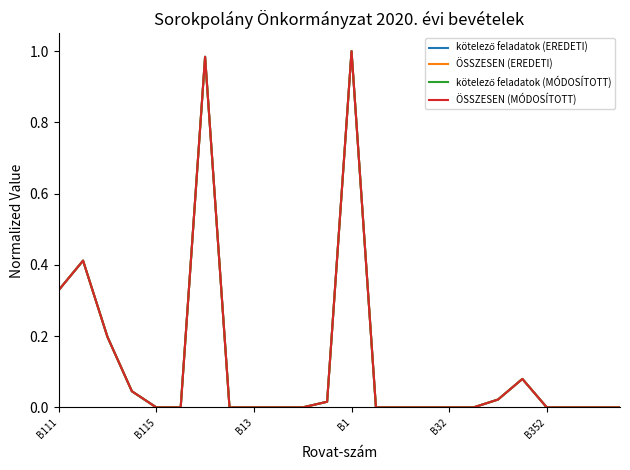

Reading left to right, list all the values displayed in this chart.

kötelező feladatok (EREDETI): 0.3	0.4	0.2	0.0	0.0	0.0	1.0	0.0	0.0	0.0	0.0	0.0	1.0	0.0	0.0	0.0	0.0	0.0	0.0	0.1	0.0	0.0	0.0	0.0
ÖSSZESEN (EREDETI): 0.3	0.4	0.2	0.0	0.0	0.0	1.0	0.0	0.0	0.0	0.0	0.0	1.0	0.0	0.0	0.0	0.0	0.0	0.0	0.1	0.0	0.0	0.0	0.0
kötelező feladatok (MÓDOSÍTOTT): 0.3	0.4	0.2	0.0	0.0	0.0	1.0	0.0	0.0	0.0	0.0	0.0	1.0	0.0	0.0	0.0	0.0	0.0	0.0	0.1	0.0	0.0	0.0	0.0
ÖSSZESEN (MÓDOSÍTOTT): 0.3	0.4	0.2	0.0	0.0	0.0	1.0	0.0	0.0	0.0	0.0	0.0	1.0	0.0	0.0	0.0	0.0	0.0	0.0	0.1	0.0	0.0	0.0	0.0